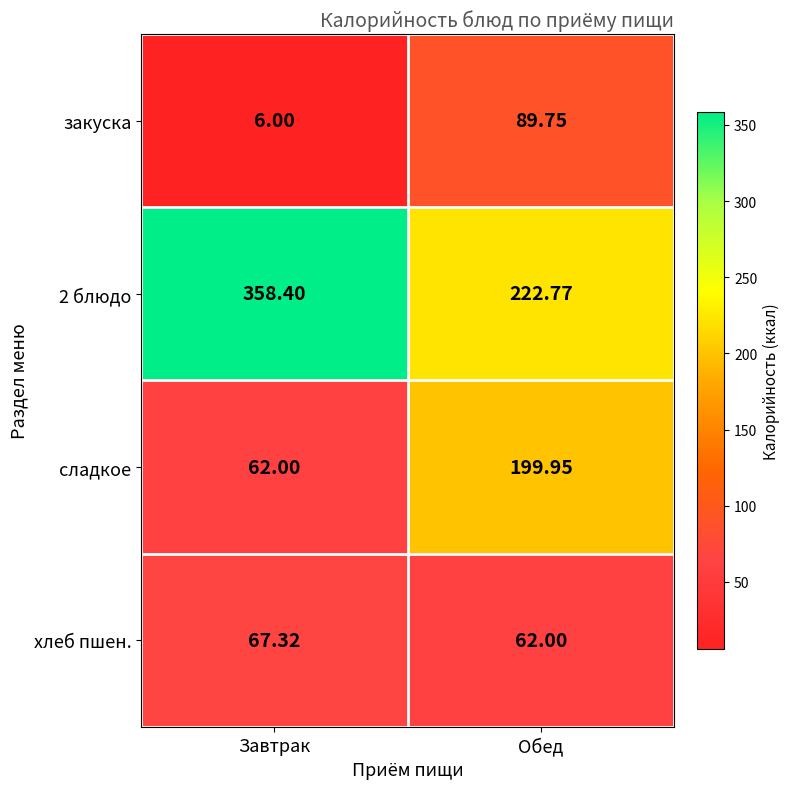

Rank the categories by хлеб пшен. value from lowest to highest.

Обед, Завтрак